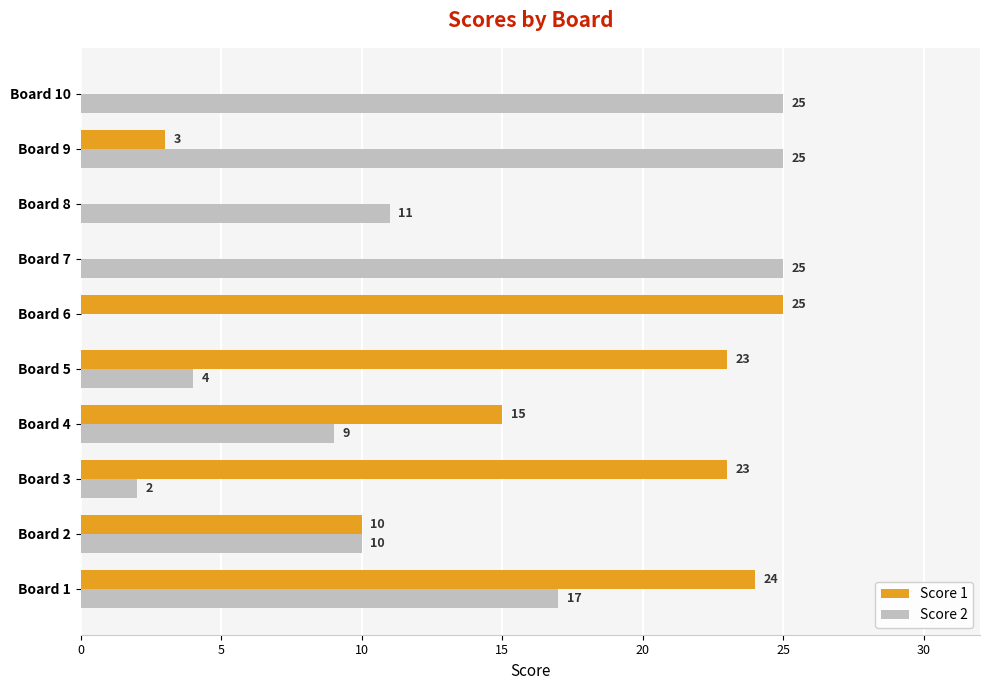

Between Board 1 and Board 8, which series saw the biggest shift?

Score 1